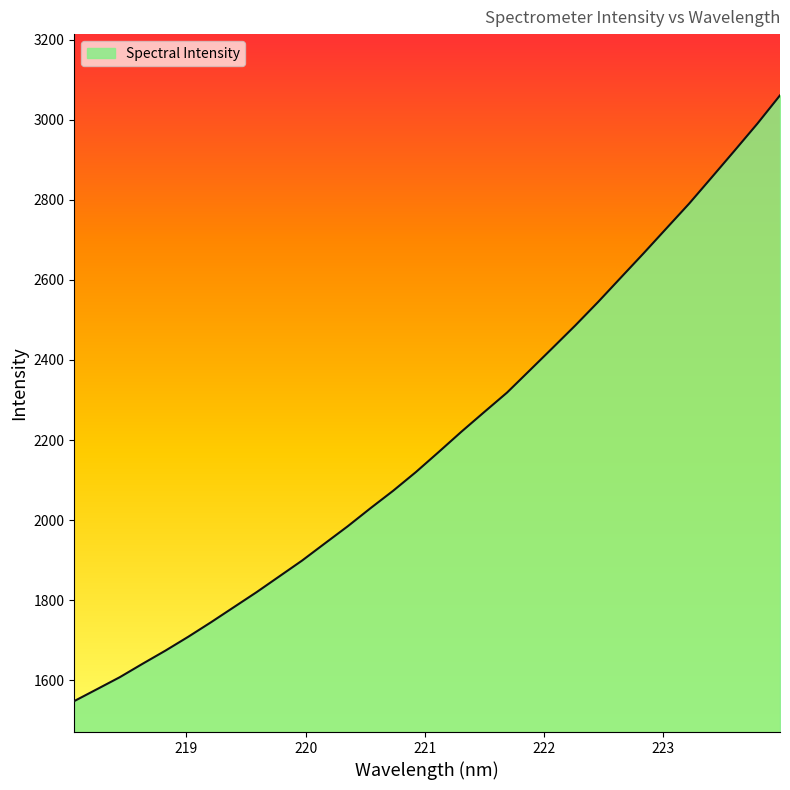

What is the minimum value shown in the chart?

1547.6